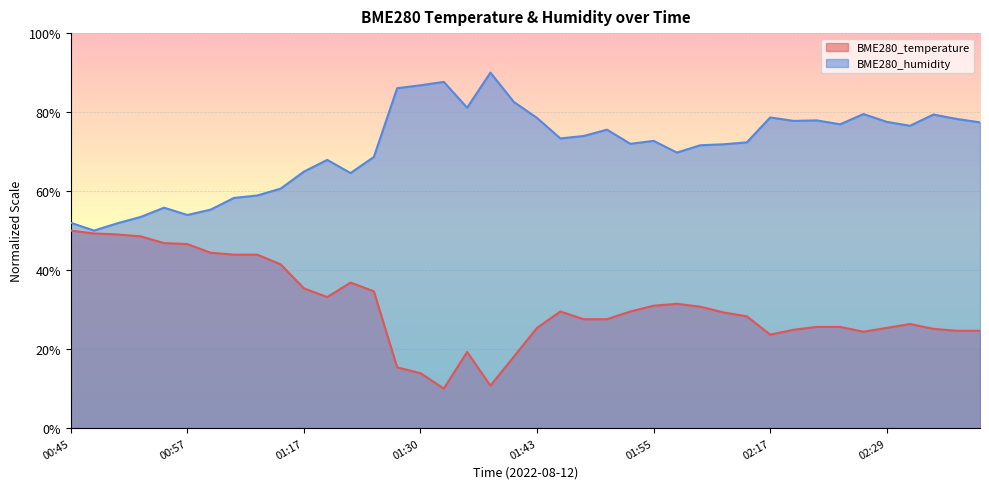

At which label does BME280_humidity first exceed 73?

01:28